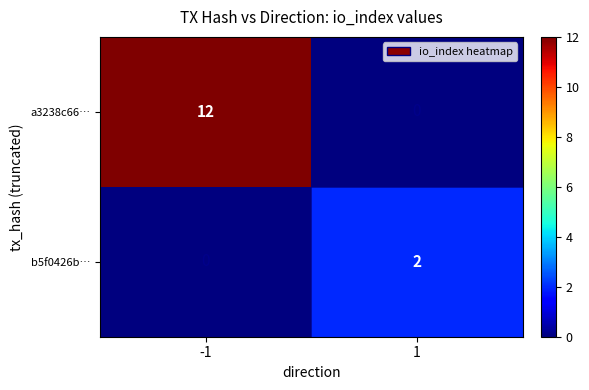

How many categories are shown in the chart?

2